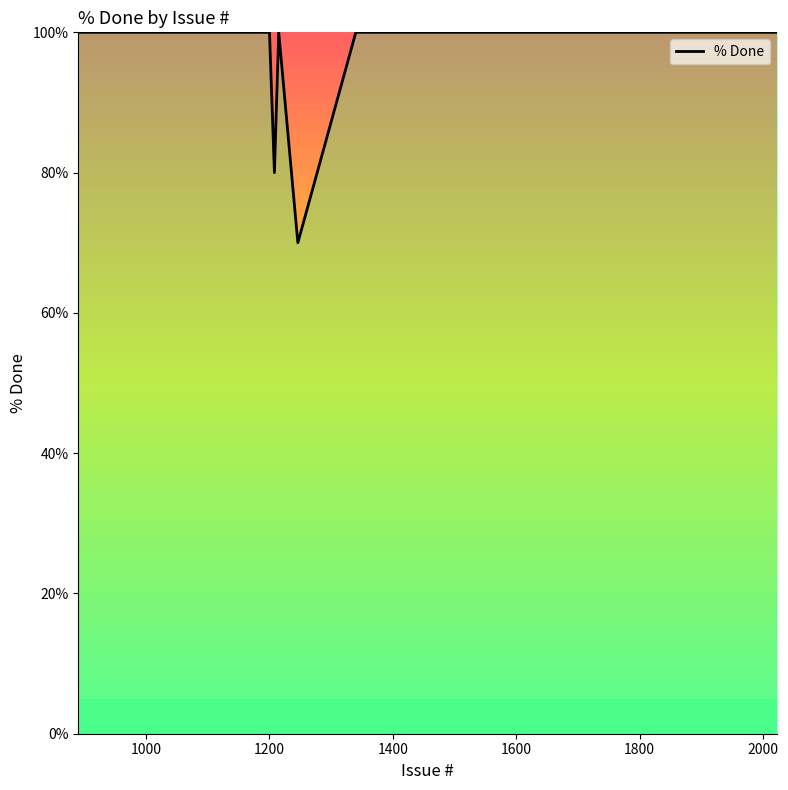

What is the smallest value displayed?

70